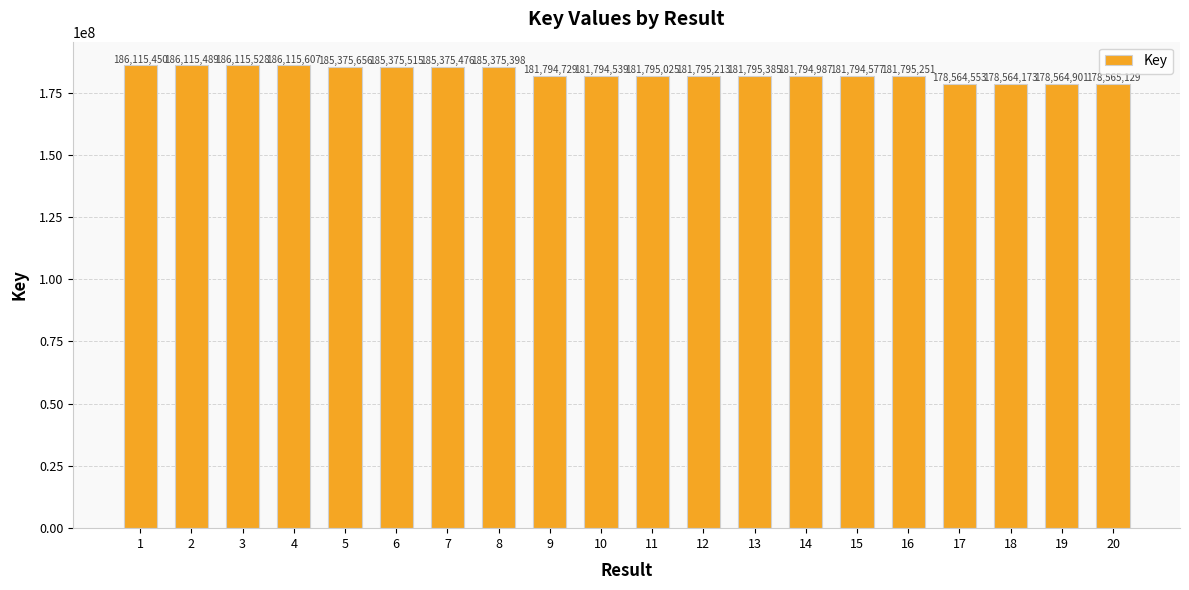

Reading left to right, what are all the values shown in this chart?

186115450	186115489	186115528	186115607	185375656	185375515	185375476	185375398	181794729	181794539	181795025	181795213	181795385	181794987	181794577	181795251	178564553	178564173	178564901	178565129